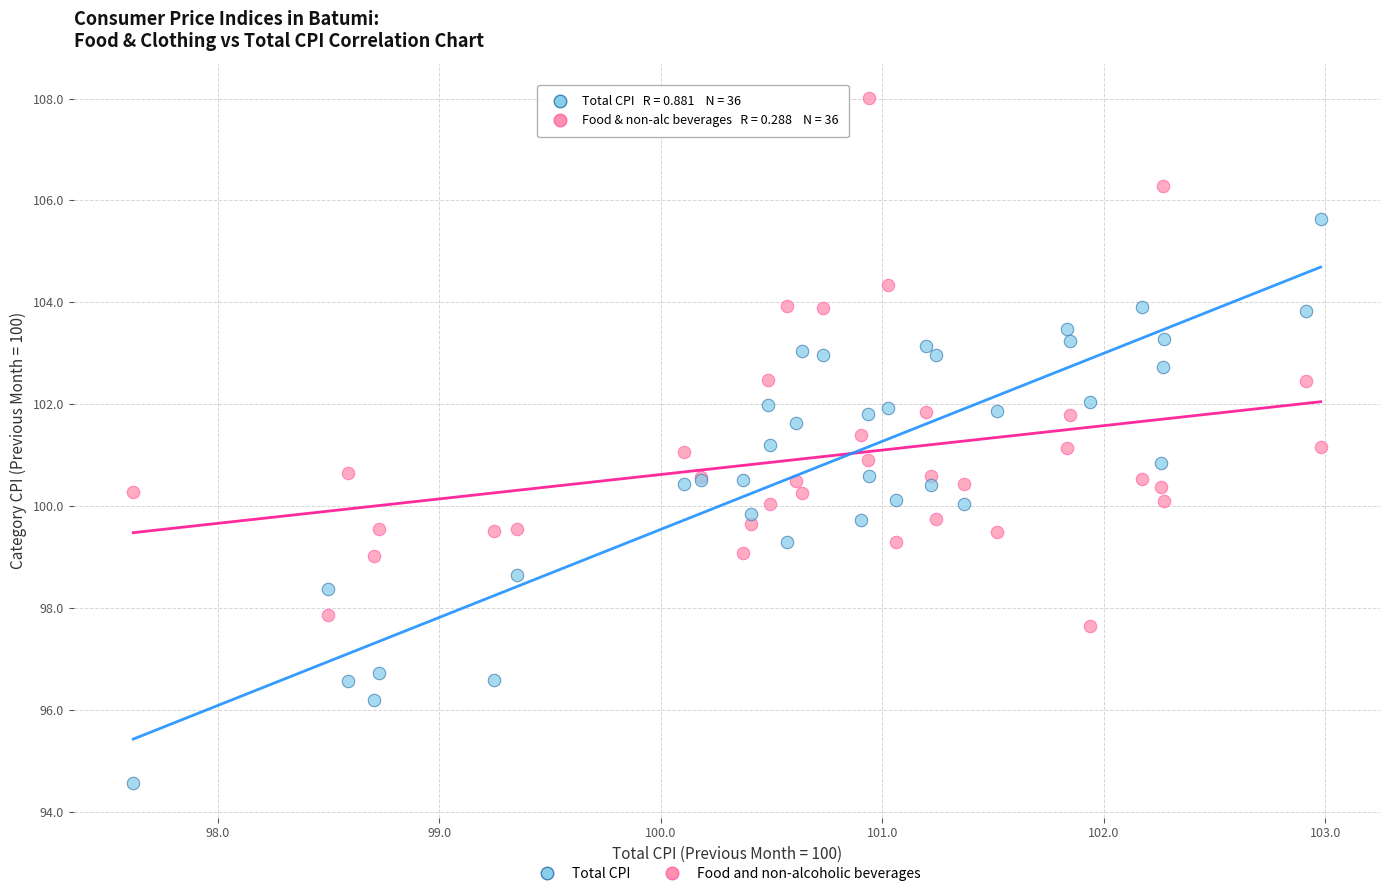

What is the X range (max minus min) for the scatter plot?

5.4